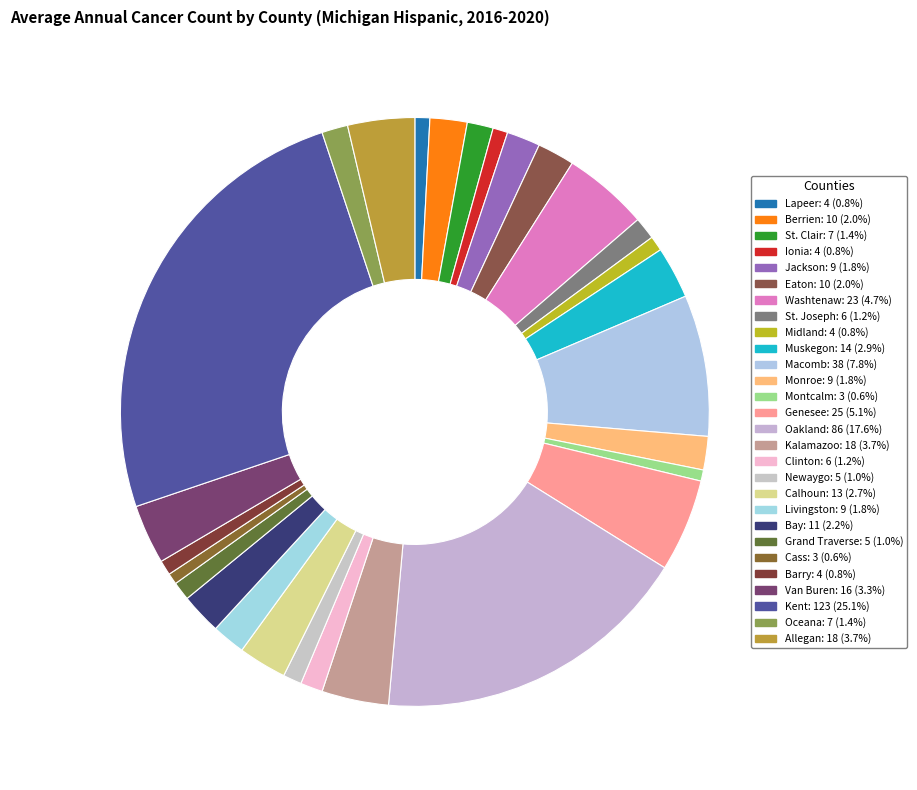

To the nearest percent, what is the difference between the largest and smallest slice percentages?

24%